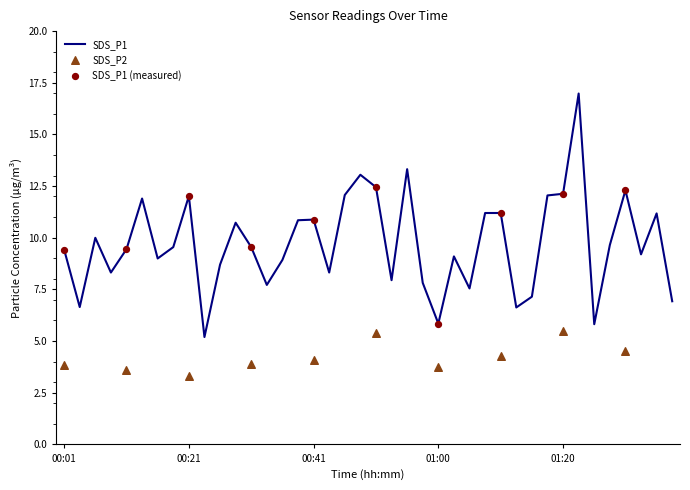

Which has a higher value, 00:31 or 01:24?

00:31